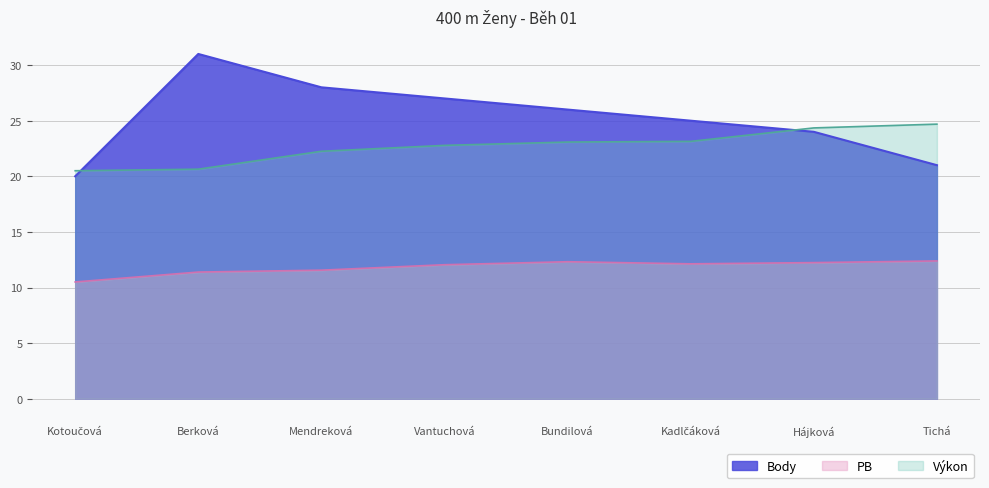

What is the value of the Body point at the 1st from the left?

20.0